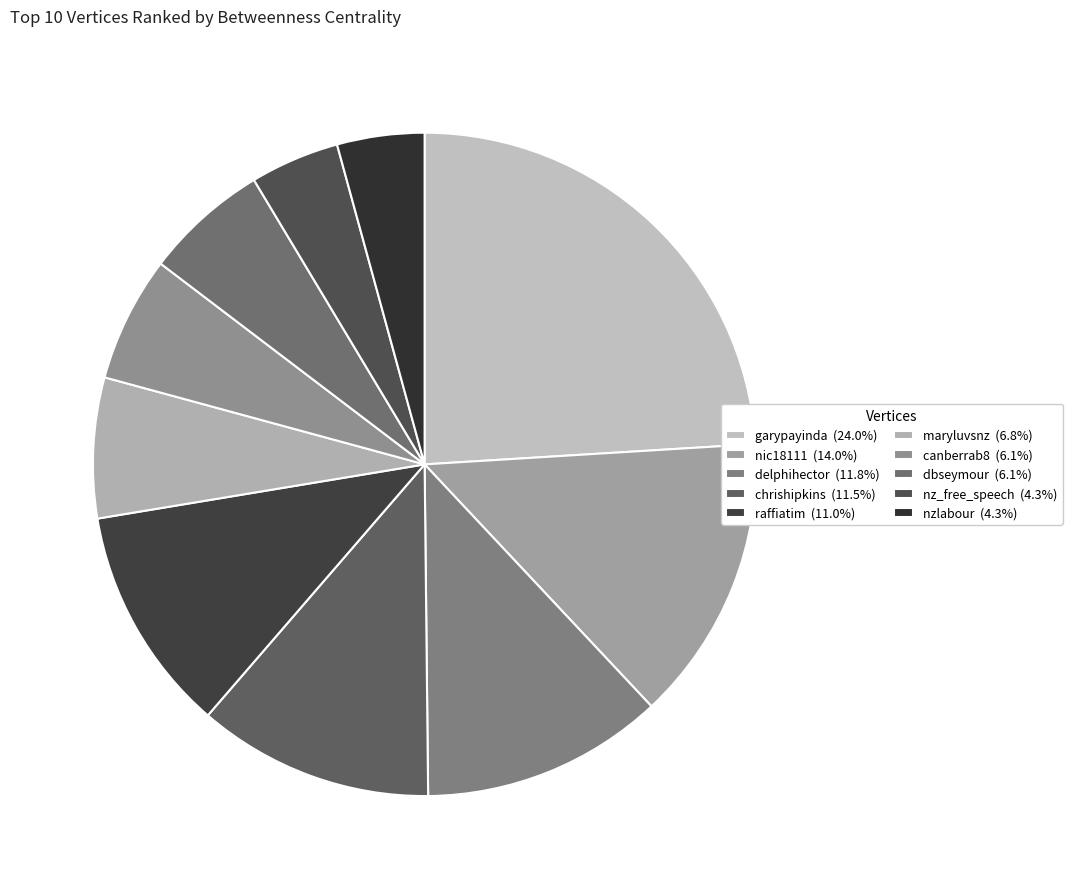

The delphihector slice represents 12% of the pie. True or false?

True